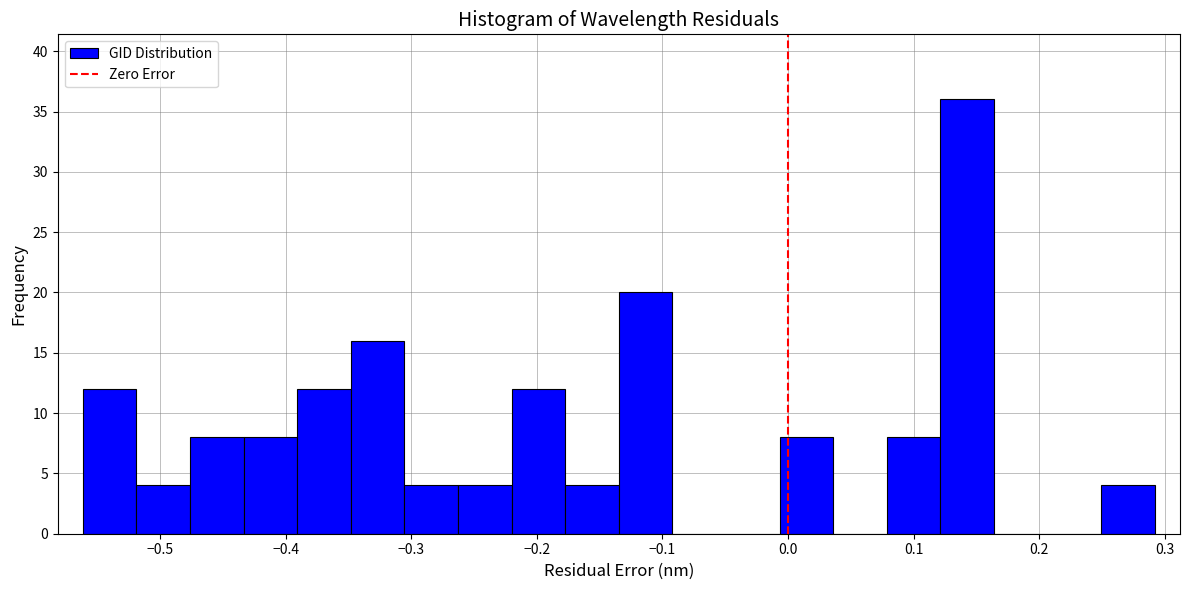

Reading left to right, transcribe this chart: for each bar, give the range it covers on the x-axis and its height. Neither the bar edges nor the heights are printed on the chart, so give them approximately, as read against the axes.

-0.56 to -0.52: 12
-0.52 to -0.48: 4
-0.48 to -0.43: 8
-0.43 to -0.39: 8
-0.39 to -0.35: 12
-0.35 to -0.31: 16
-0.31 to -0.26: 4
-0.26 to -0.22: 4
-0.22 to -0.18: 12
-0.18 to -0.13: 4
-0.13 to -0.09: 20
-0.09 to -0.05: 0
-0.05 to -0.01: 0
-0.01 to 0.04: 8
0.04 to 0.08: 0
0.08 to 0.12: 8
0.12 to 0.16: 36
0.16 to 0.21: 0
0.21 to 0.25: 0
0.25 to 0.29: 4